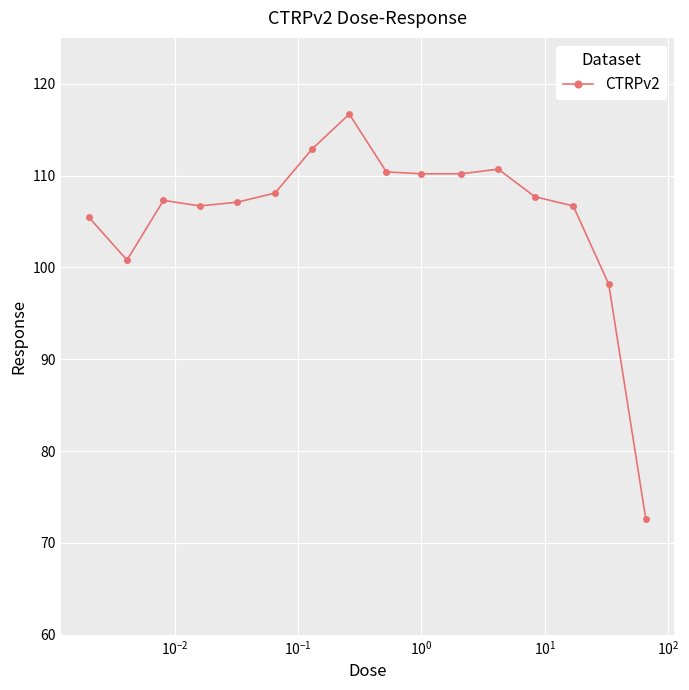

How many distinct data groups are displayed?

1